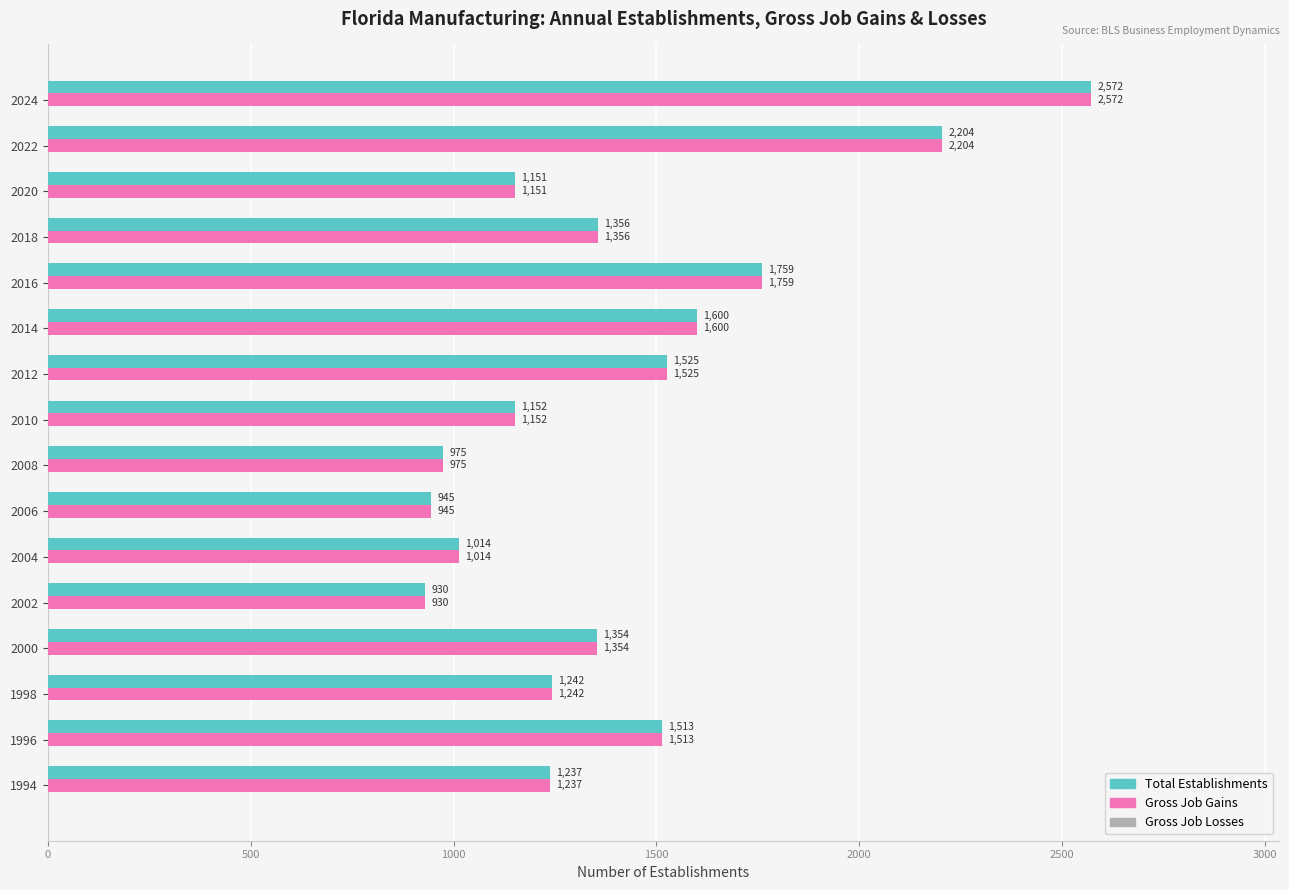

Rank the categories by Gross Job Gains value from highest to lowest.

2024, 2022, 2016, 2014, 2012, 1996, 2018, 2000, 1998, 1994, 2010, 2020, 2004, 2008, 2006, 2002